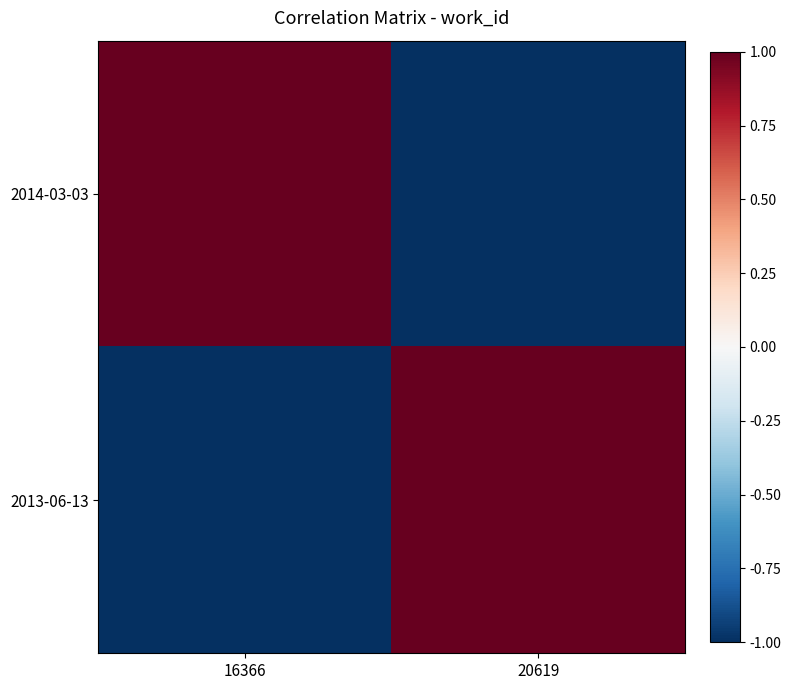

At which category is the sum across all series the highest?

16366